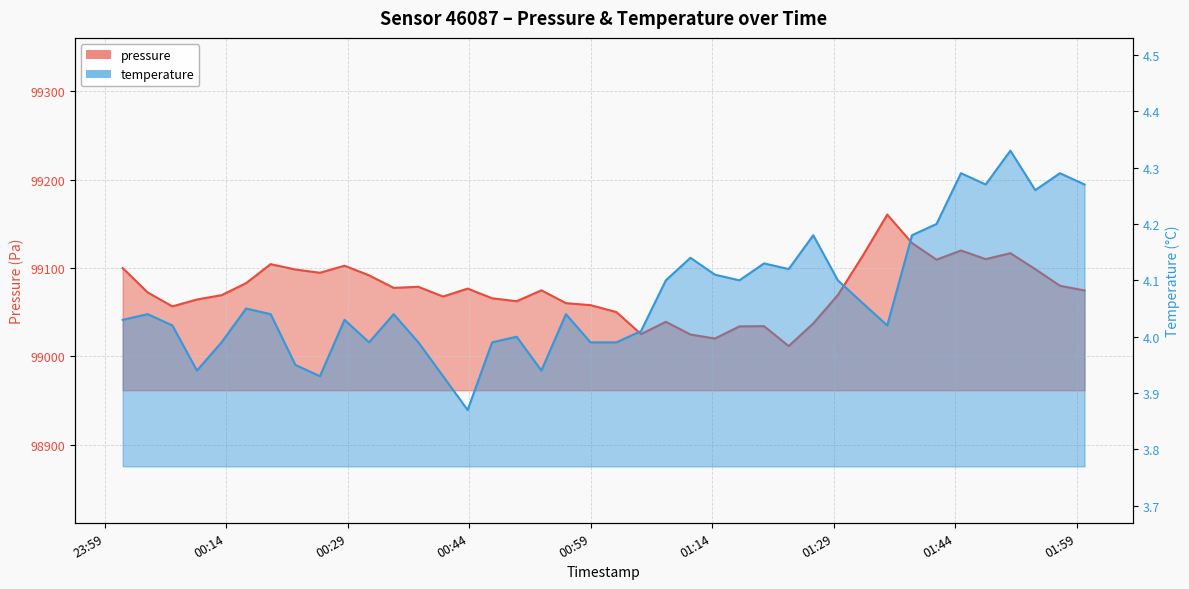

What is the spread (max minus min) of values at 2023-12-22T00:55:57?

99056.0